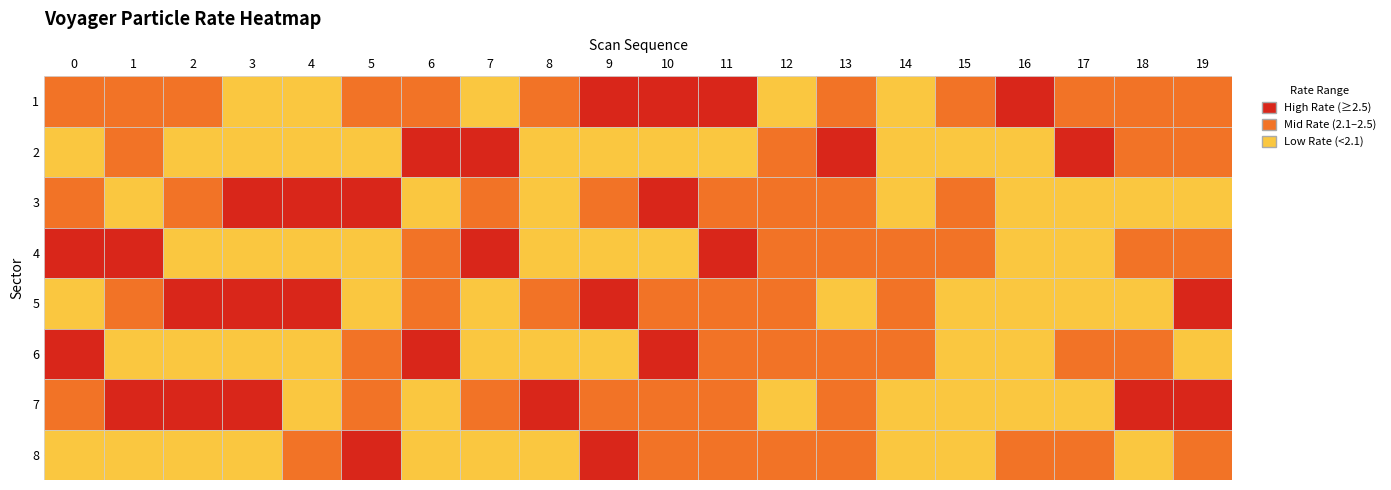

Which series changed the most between 3 and 16?

5